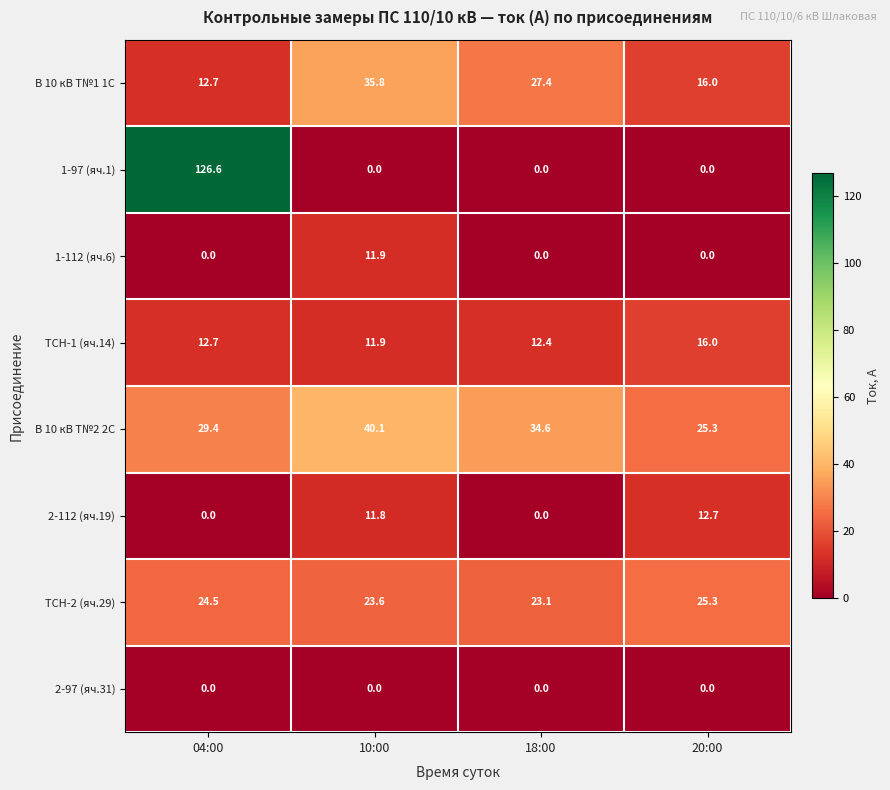

At which label is ТСН-1 (яч.14) closest to 13?

04:00